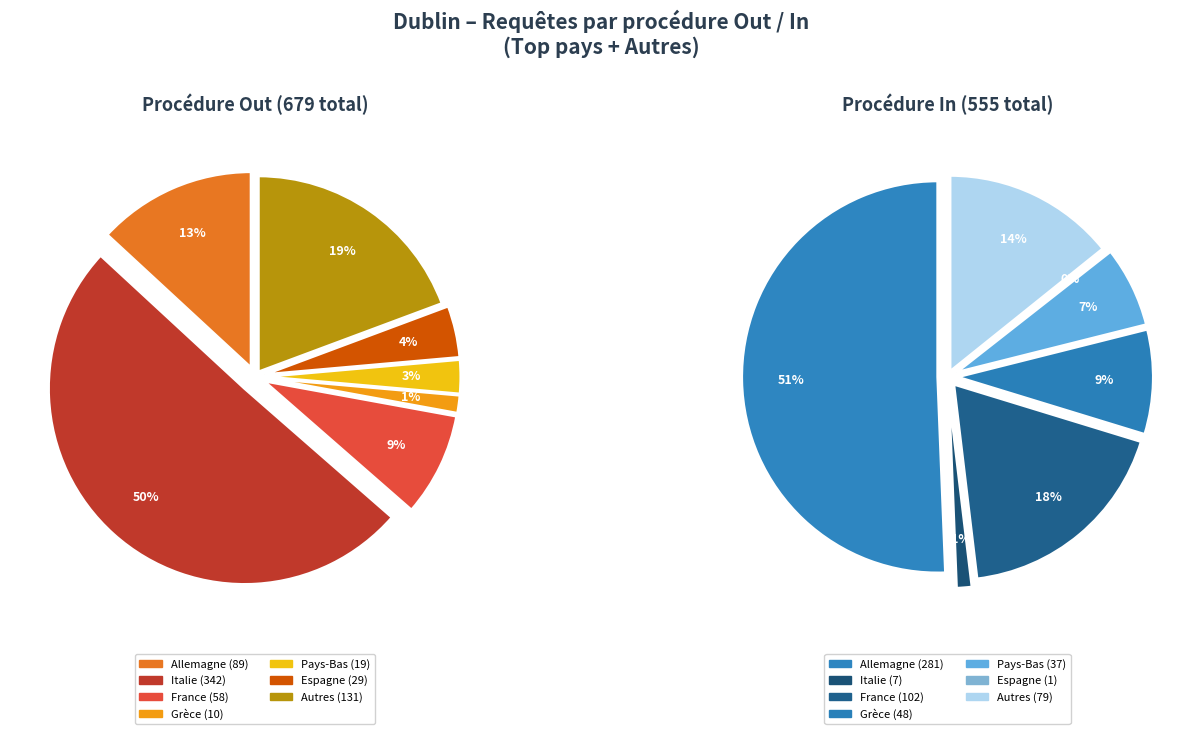

Is it true that Malte is 11% of the pie?

False